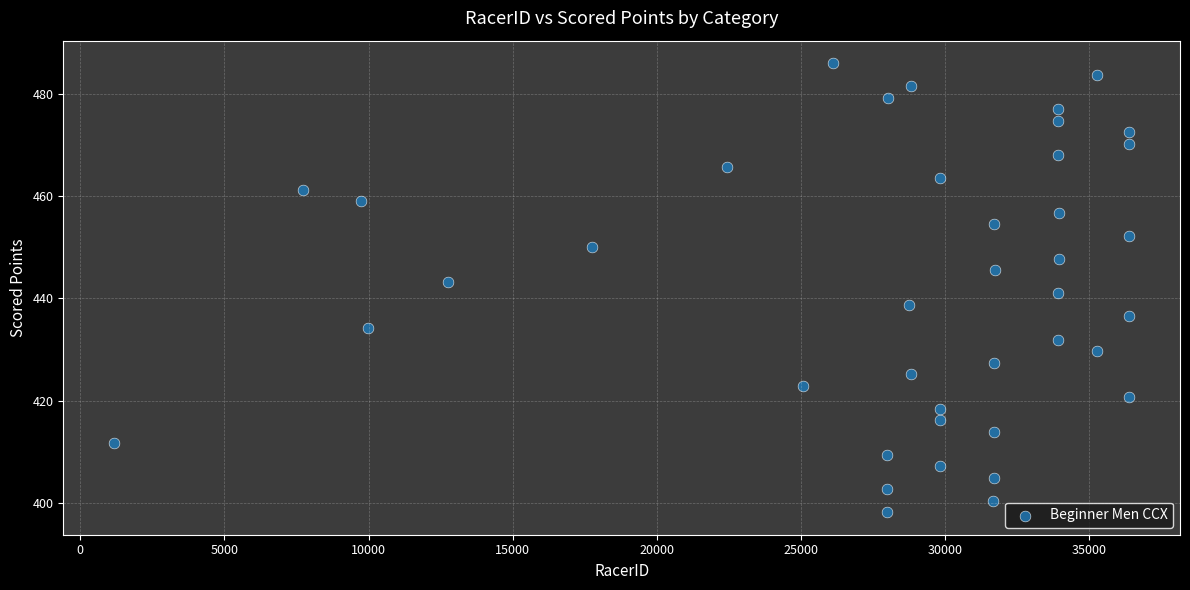

What is the range of X values (max minus min)?

35214.0